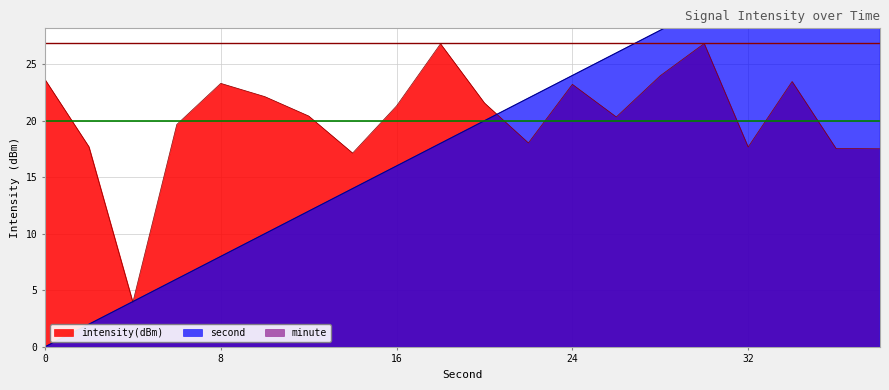

What is the difference between the second highest and second lowest values in the second series?

34.0